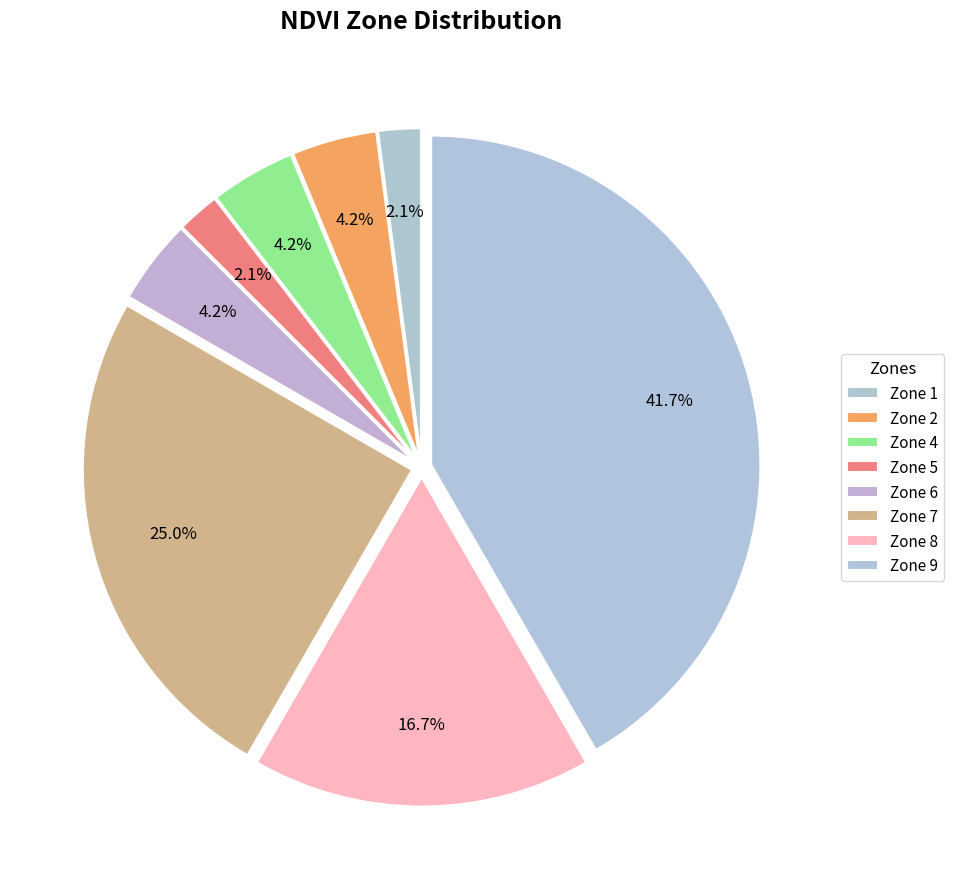

What is the change in value from Zone 6 to Zone 7?

+10